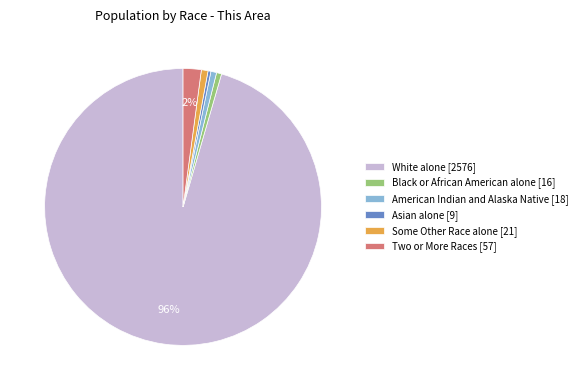

Is there any slice that represents more than half of the pie?

Yes